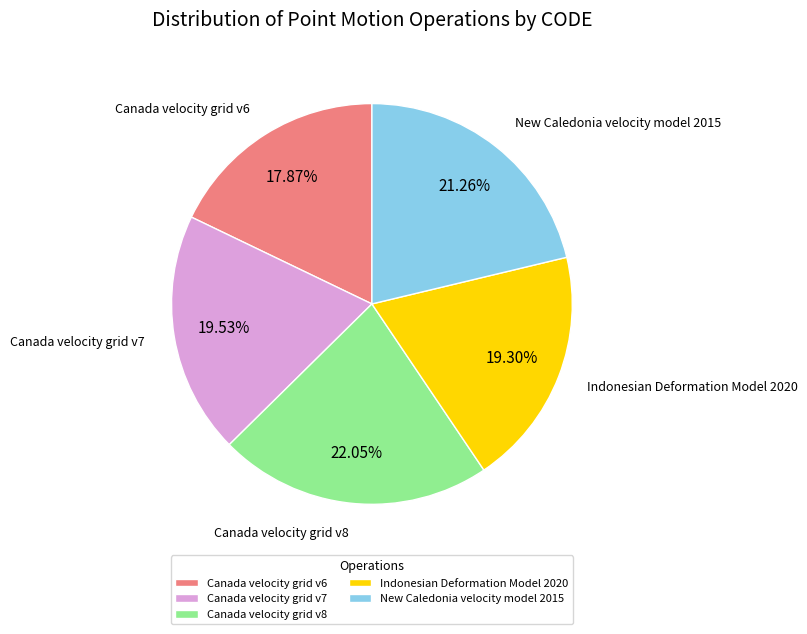

Count the number of slices in the pie.

5